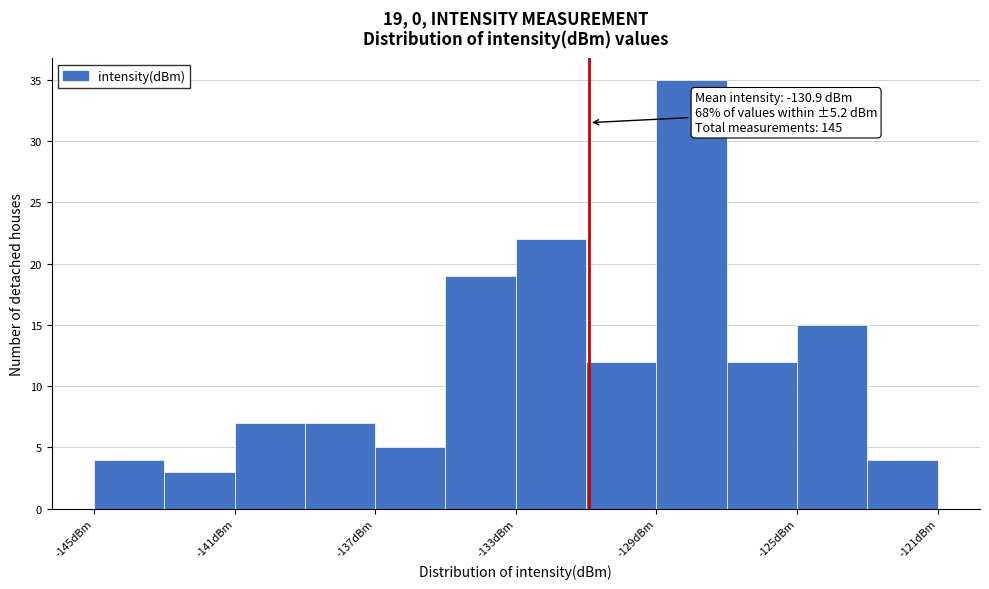

Over which range of the x-axis is the bar tallest?

-129 to -127